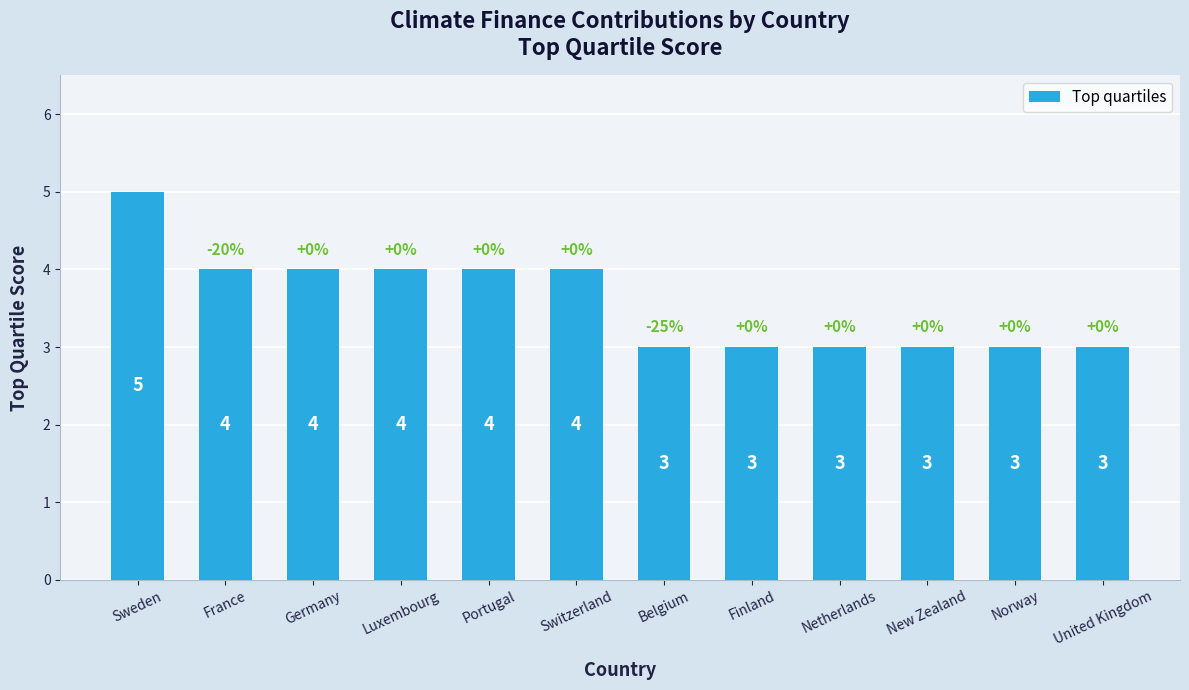

What is the value of the 2nd bar from the left?

4